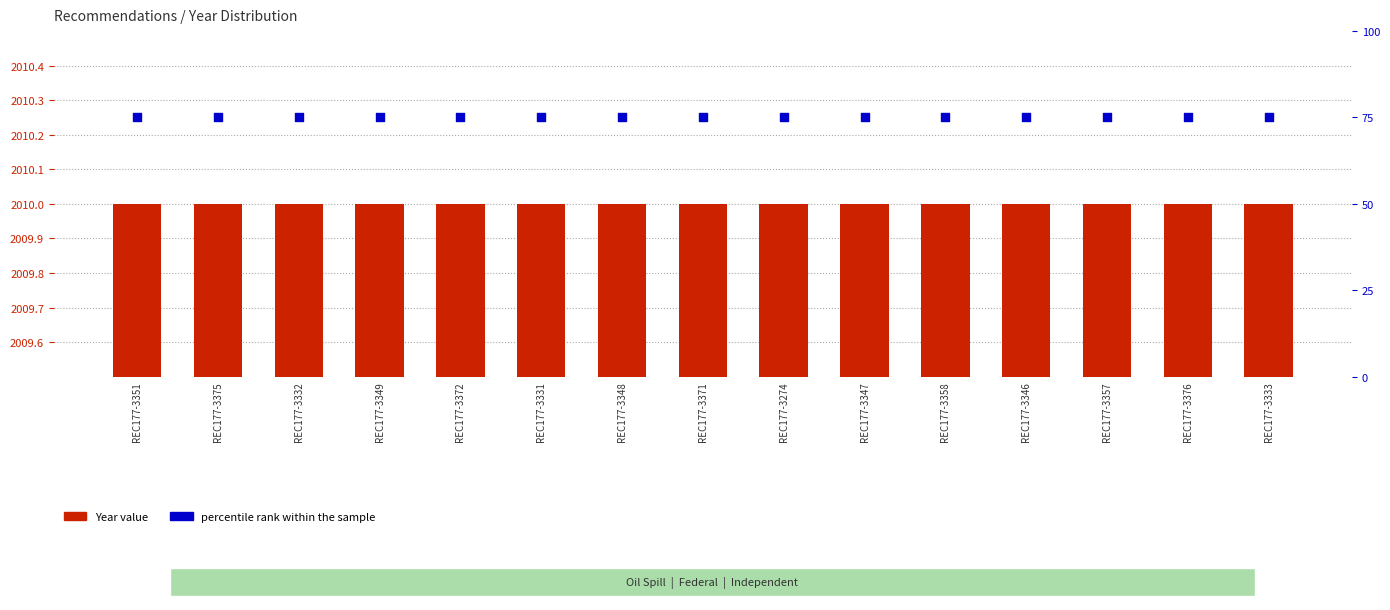

What is the total value across all series at REC177-3274?

2085